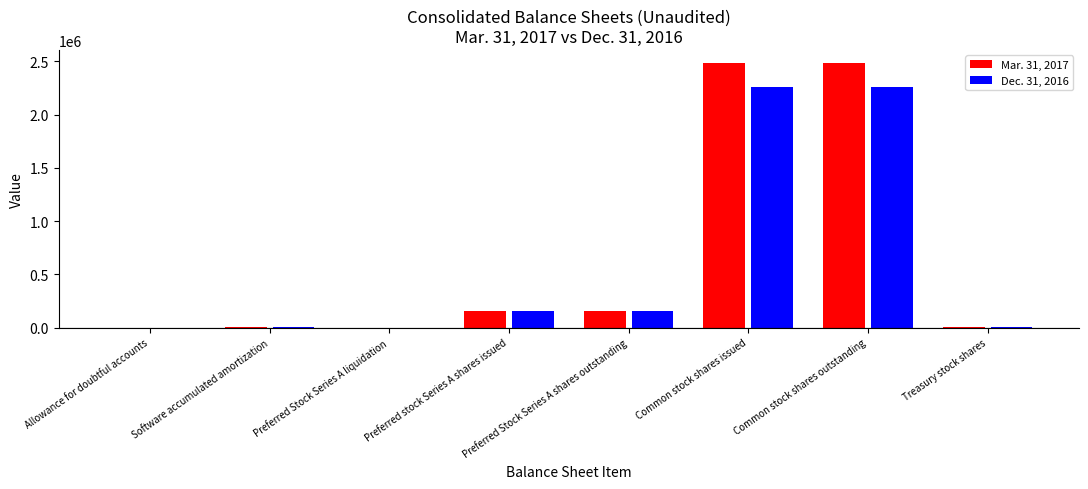

Is it true that Mar. 31, 2017 equals 156000 at Preferred stock Series A shares issued?

True